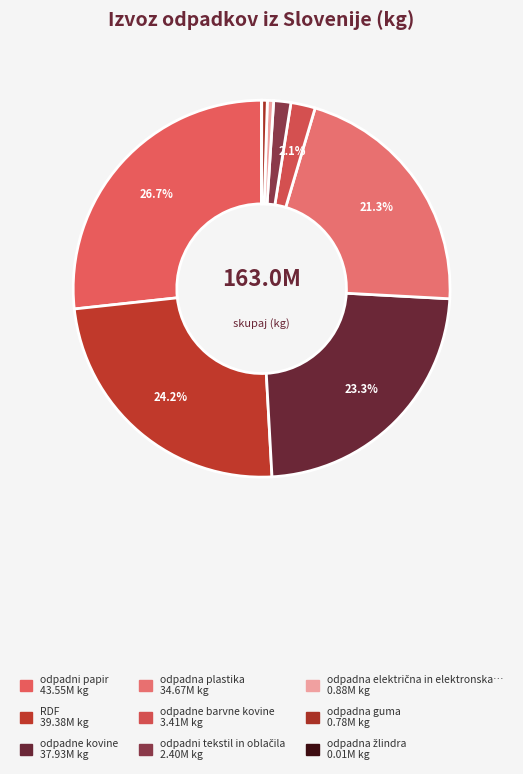

Which slice is the largest?

odpadni papir